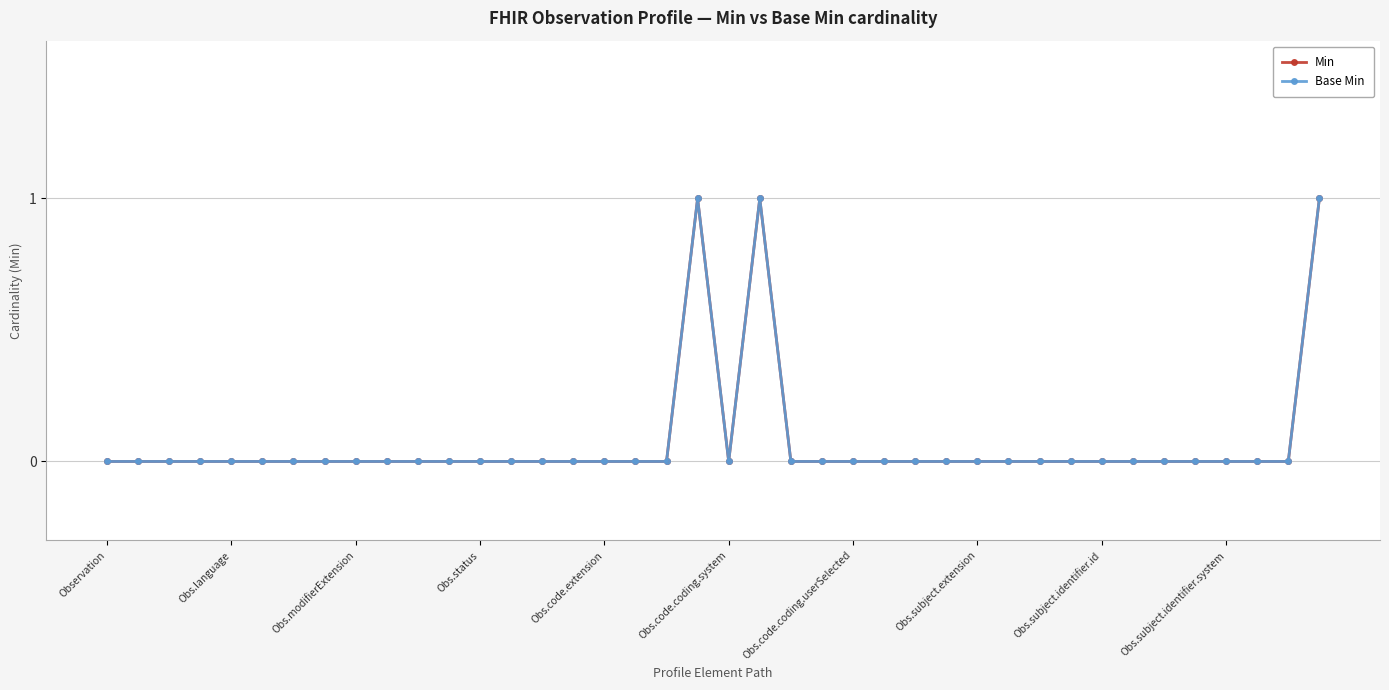

Is this an area chart (filled region under the line)?

No